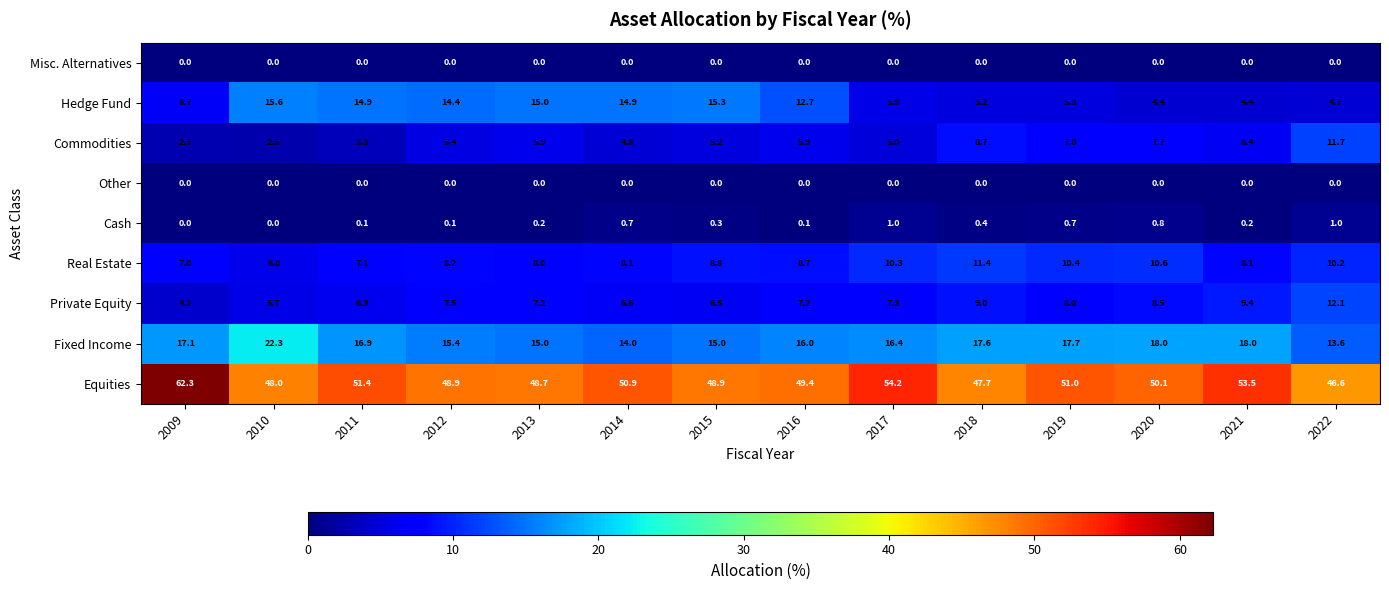

Count the number of data series in this chart.

9